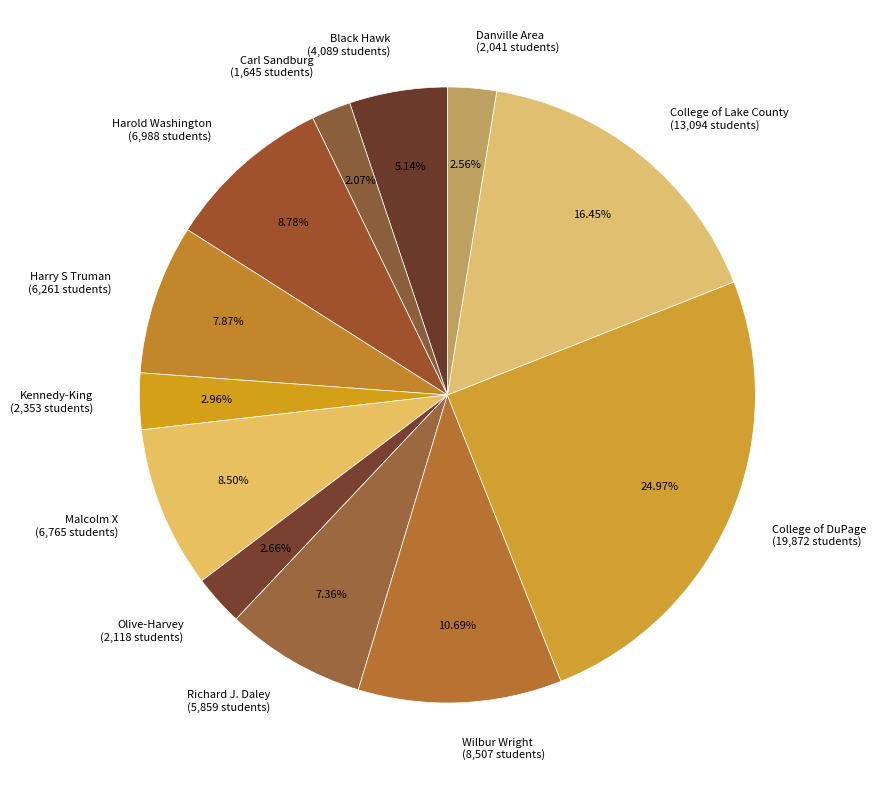

Between Richard J. Daley (5,859 students) and Carl Sandburg (1,645 students), which is larger?

Richard J. Daley (5,859 students)